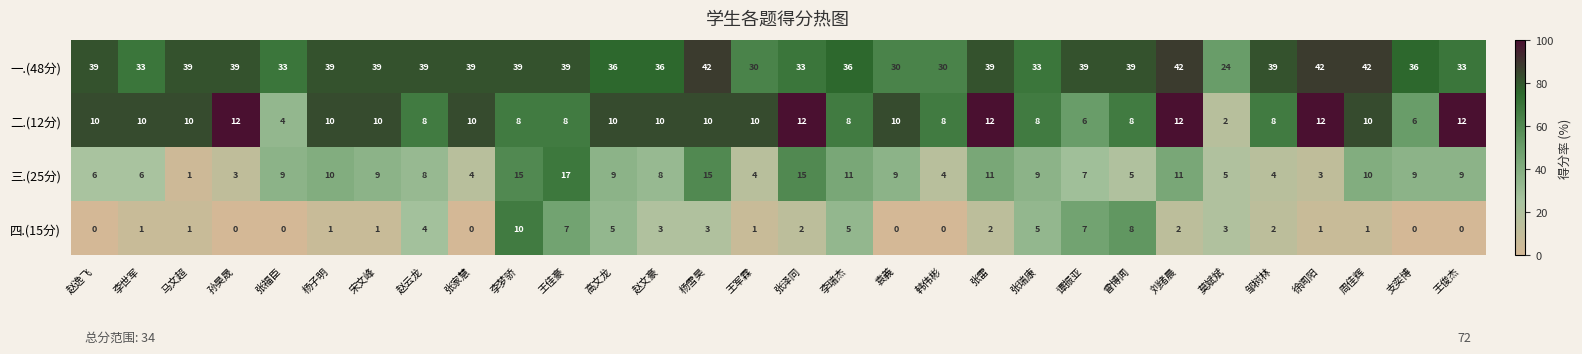

Which series has the widest spread of values?

一.(48分)